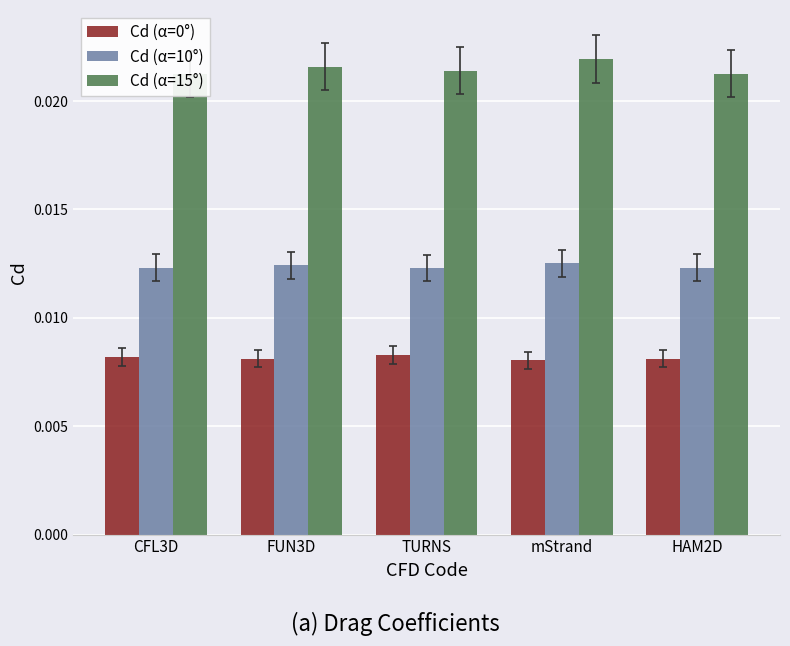

How many groups of bars are there?

5